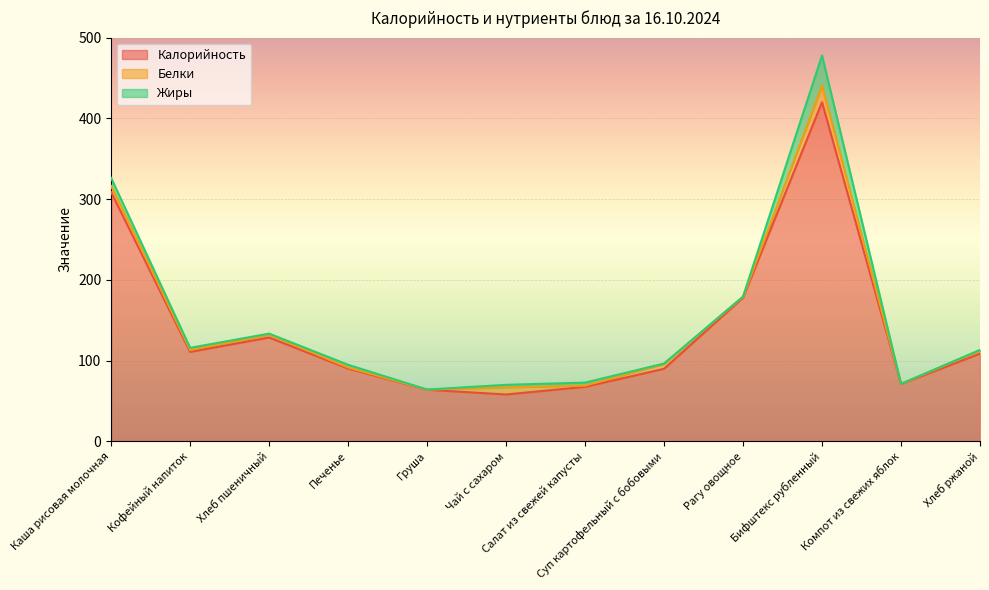

What is the total value across all series at Каша рисовая молочная?

326.3